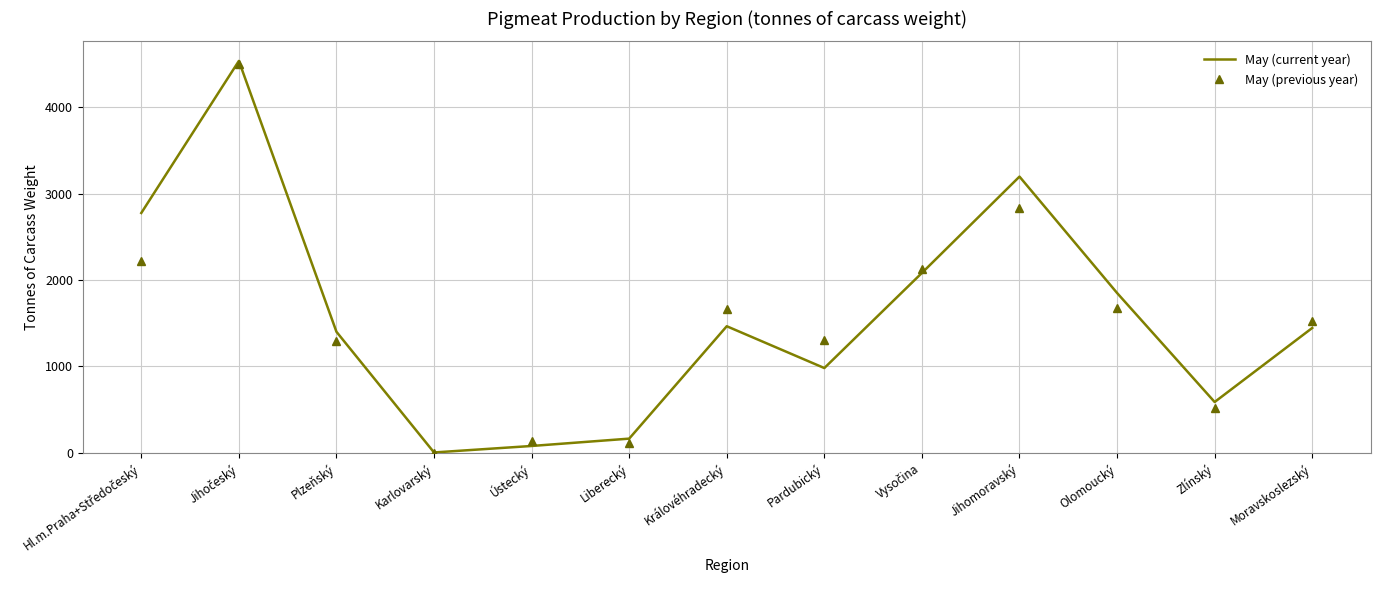

What is the highest value of the May (current year) series?

4537